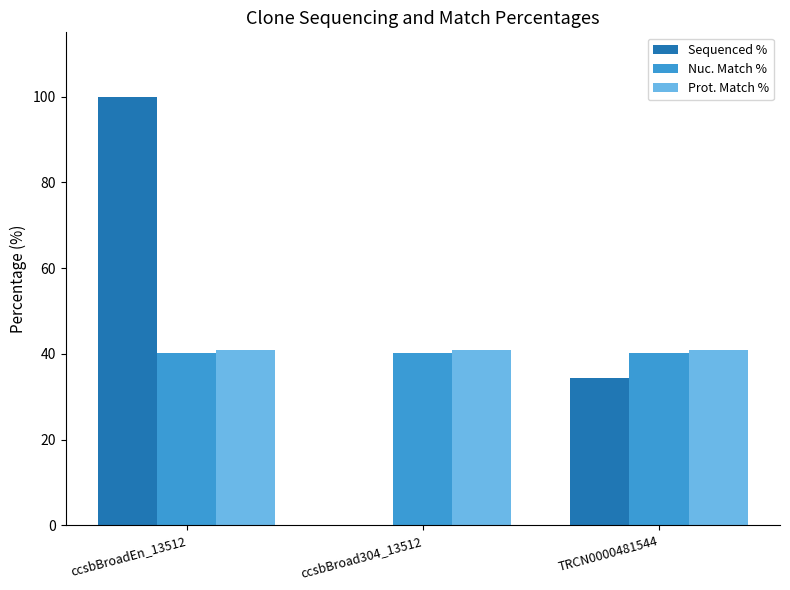

Is it true that Prot. Match % equals 67.2 at ccsbBroadEn_13512?

False